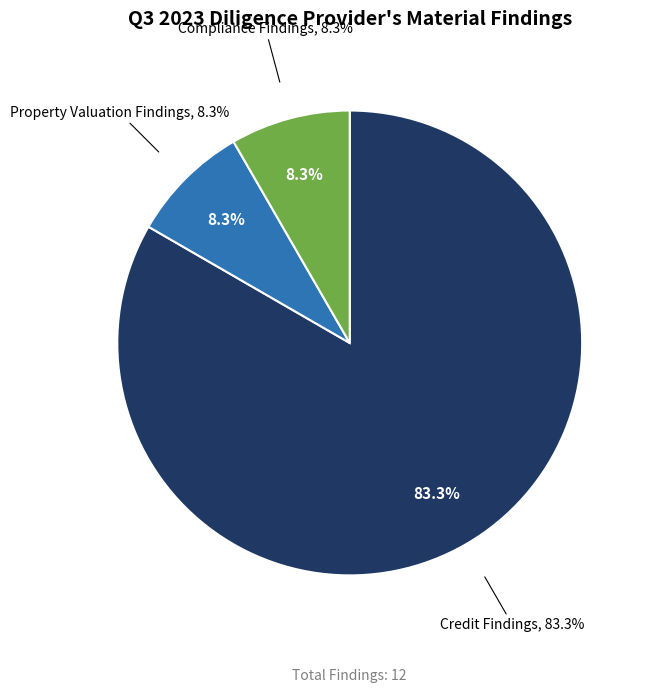

What is the majority slice?

Credit Findings